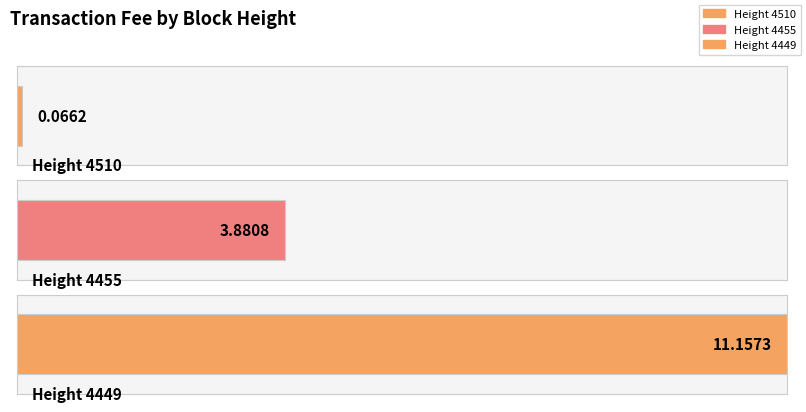

Between 4455 and 4510, which is larger?

4455